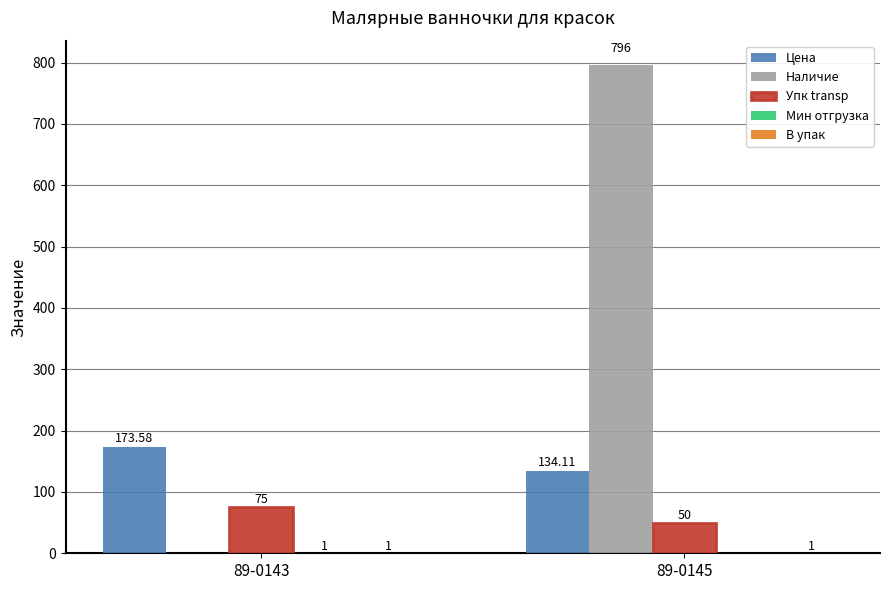

Which series changed the most between 89-0143 and 89-0145?

Наличие